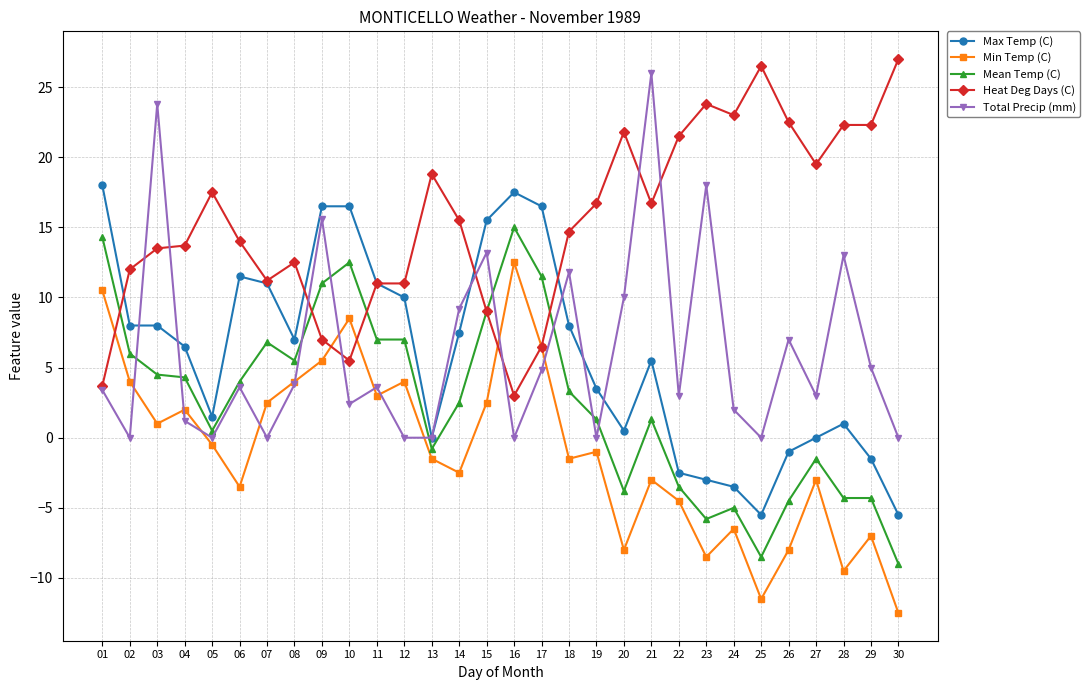

Which series has the largest total across all categories?

Heat Deg Days (C)